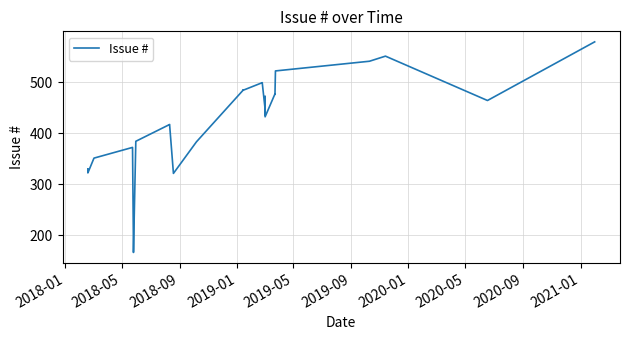

What is the value of the 40th point from the left?

579